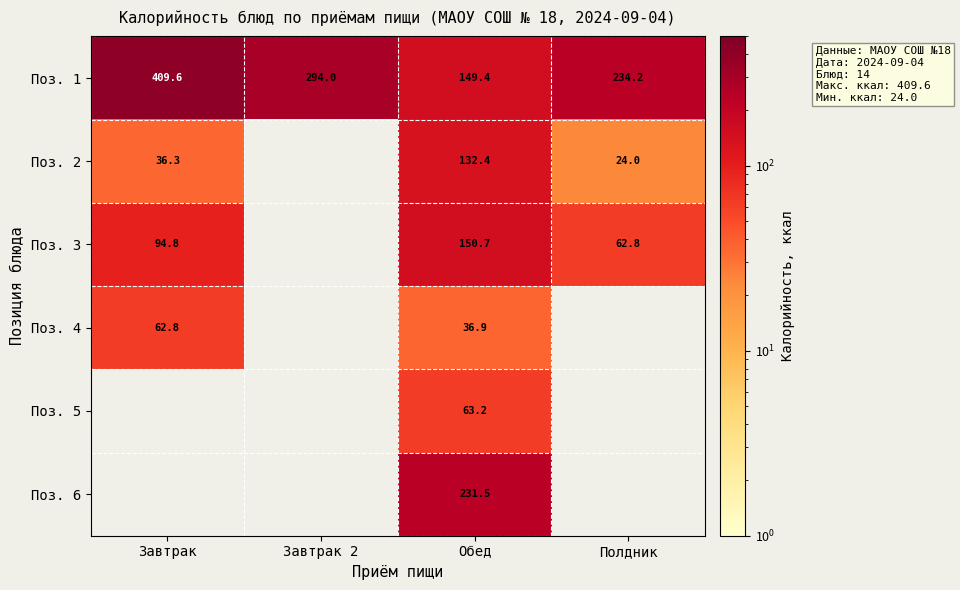

At which label does Поз. 1 reach its peak?

Завтрак